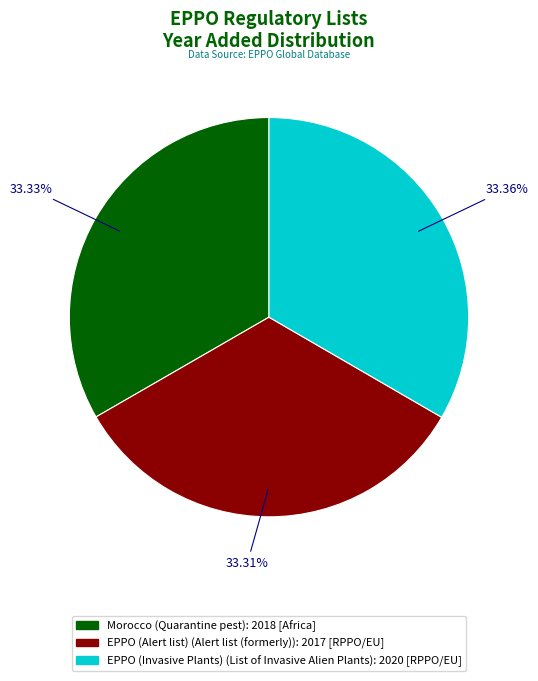

Does any single category account for the majority?

No